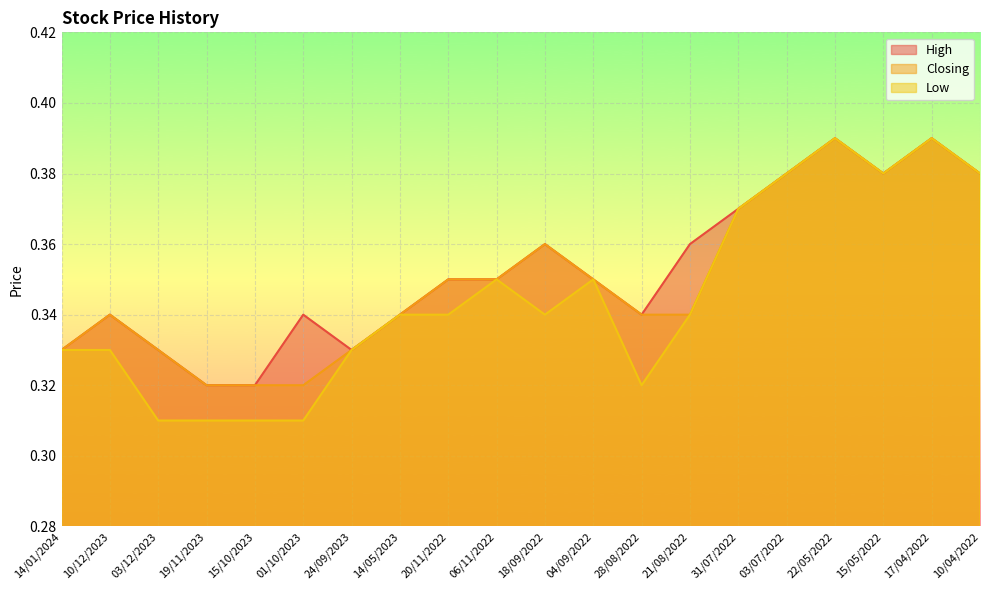

What is the label of the 15th point from the left?

31/07/2022